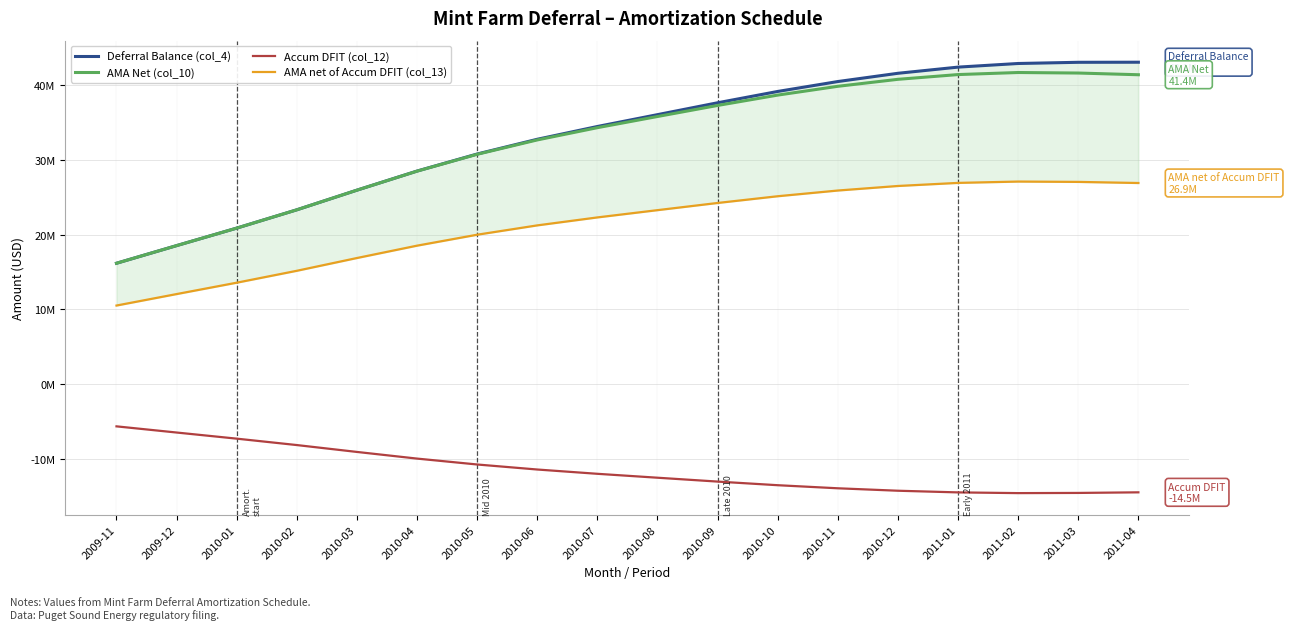

What is the value of the Accum DFIT (col_12) point at the 1st from the left?

-5663178.3